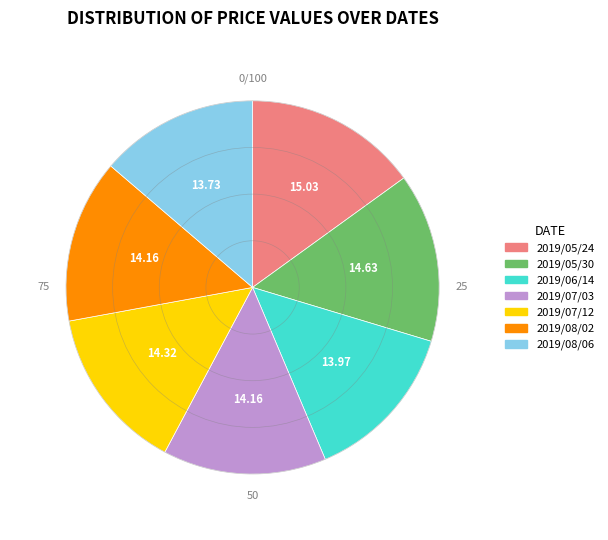

True or false: 2019/08/02 accounts for 14% of the total.

True